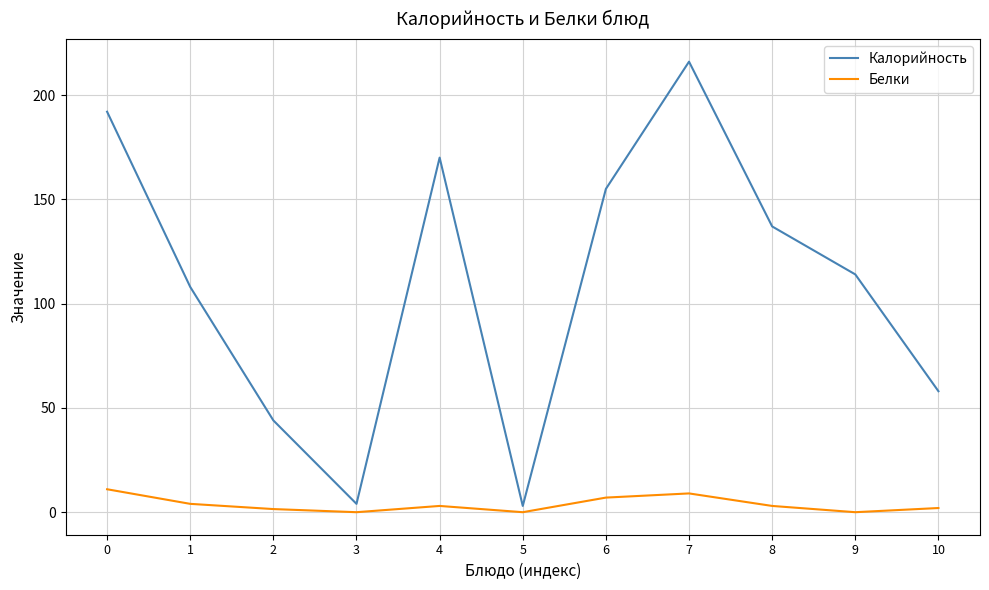

How many Белки values are between 0 and 7?

9